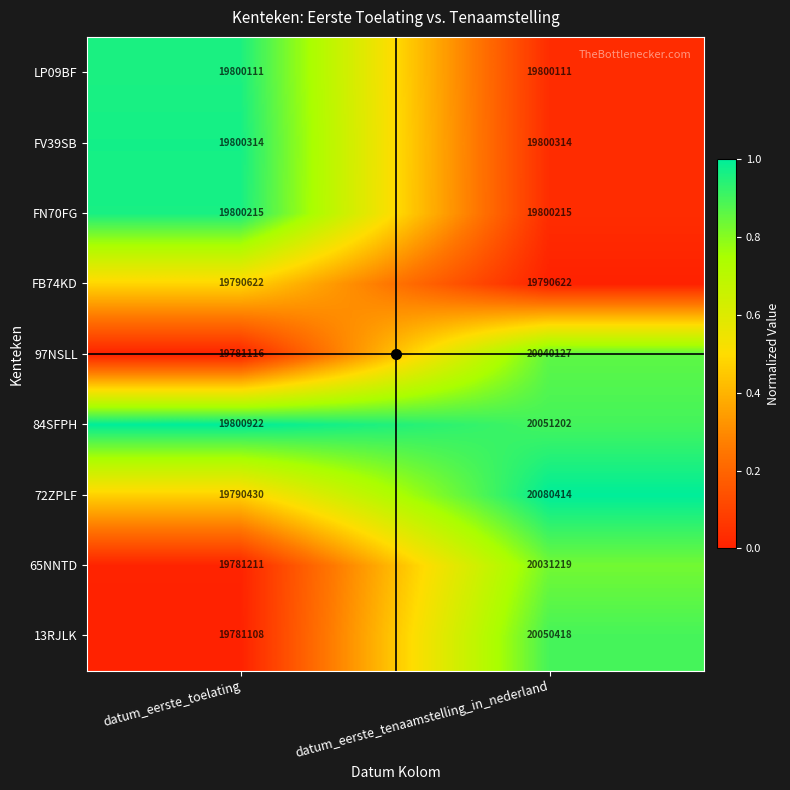

List the series in order of their peak value, lowest first.

FB74KD, LP09BF, FN70FG, FV39SB, 65NNTD, 97NSLL, 13RJLK, 84SFPH, 72ZPLF